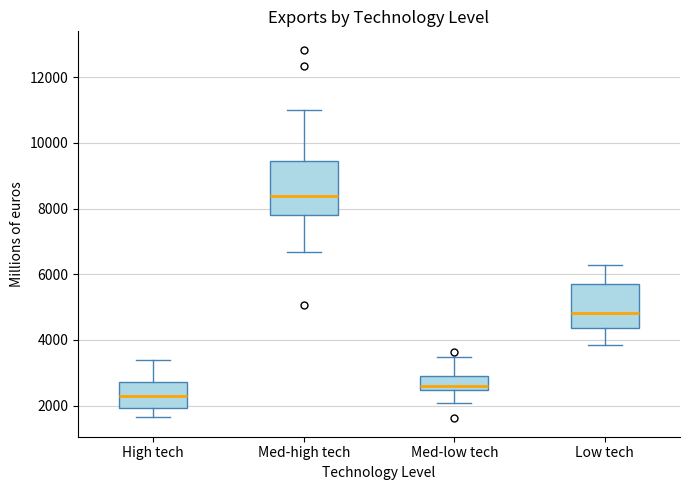

Where does the upper whisker of the box for Low tech end on the y-axis? The values are not printed on the chart, so give them approximately, as read against the axis.

6200